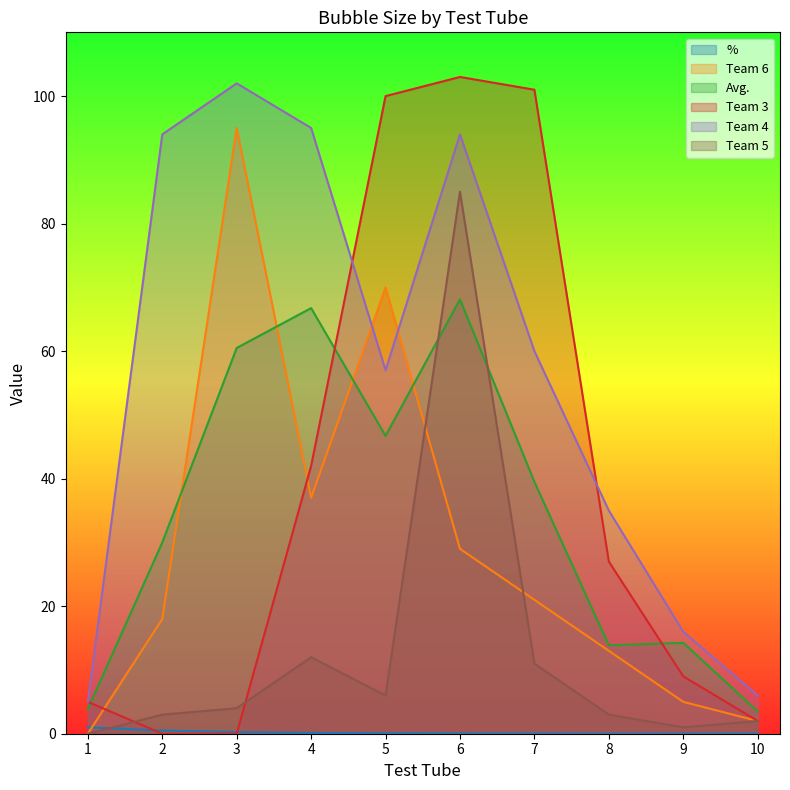

What value does the Team 6 series have at 8?

13.0